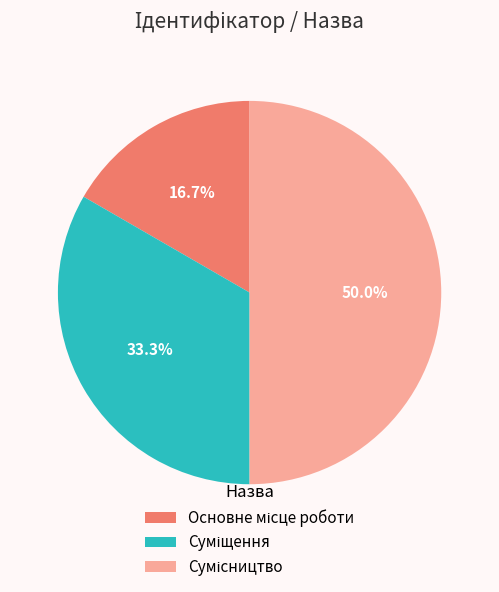

Which slice is the smallest?

Основне місце роботи